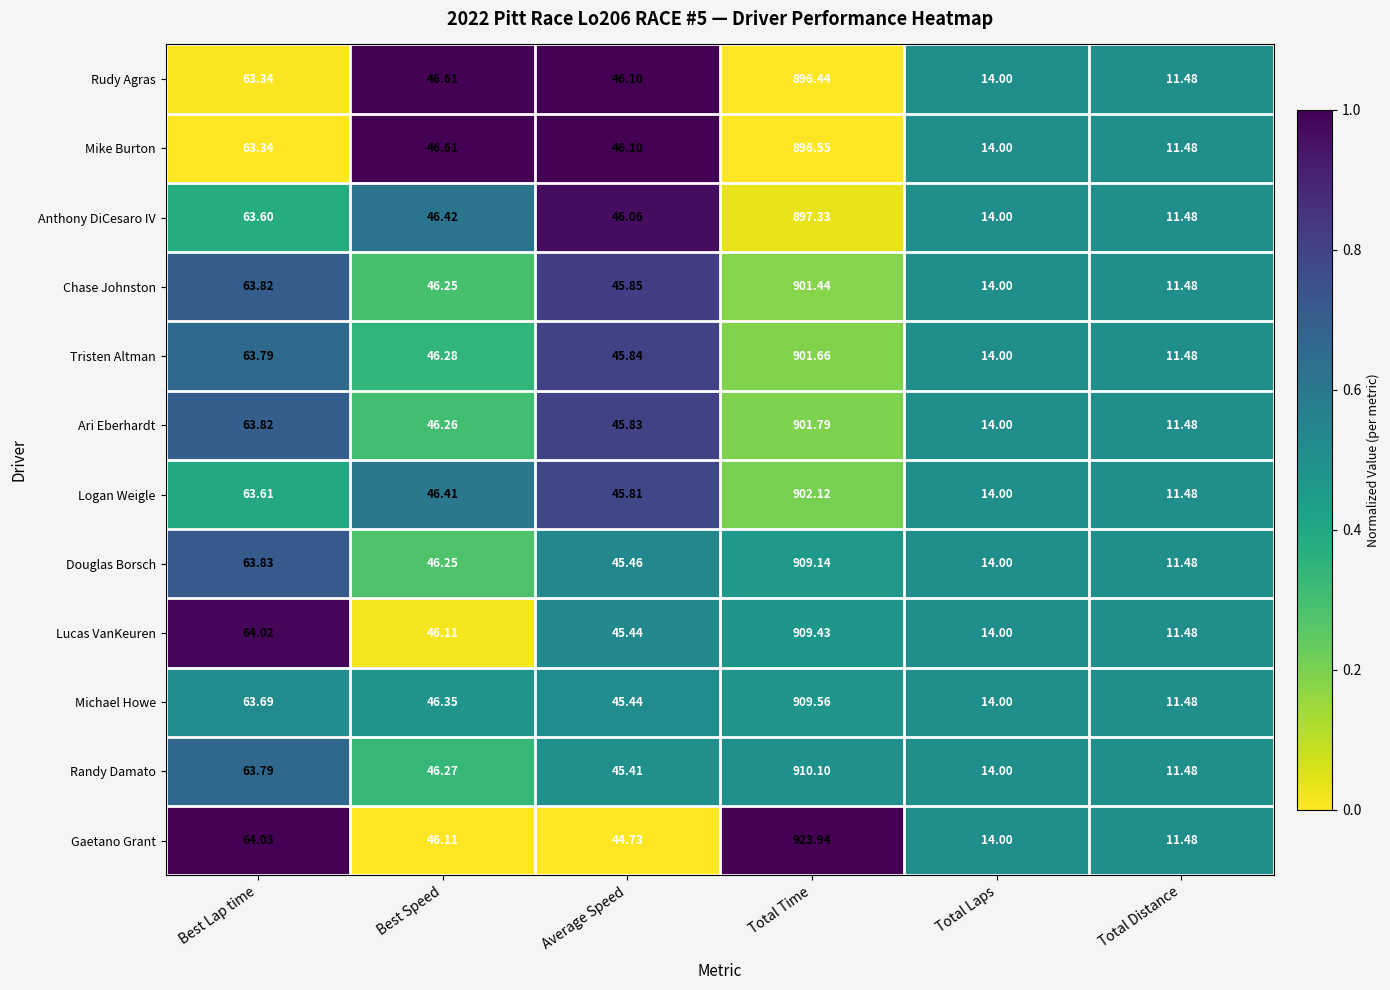

At Total Time, list the series in order from largest to smallest.

Gaetano Grant, Randy Damato, Michael Howe, Lucas VanKeuren, Douglas Borsch, Logan Weigle, Ari Eberhardt, Tristen Altman, Chase Johnston, Anthony DiCesaro IV, Mike Burton, Rudy Agras